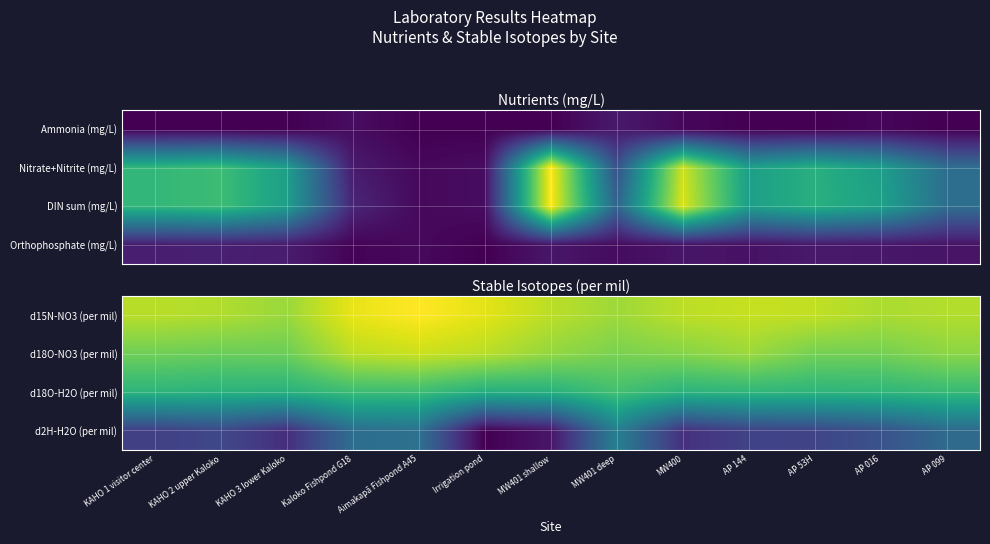

What is the difference between the second highest and minimum values in the d18O-NO3 (per mil) series?

4.0